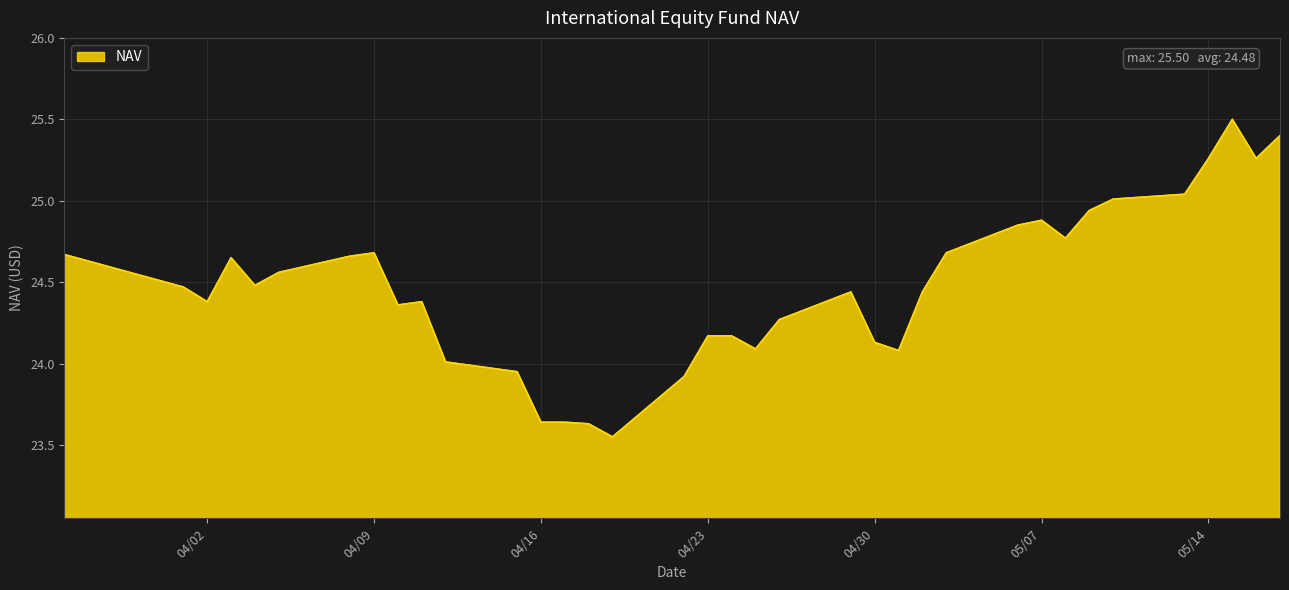

What is the greatest value displayed?

25.5